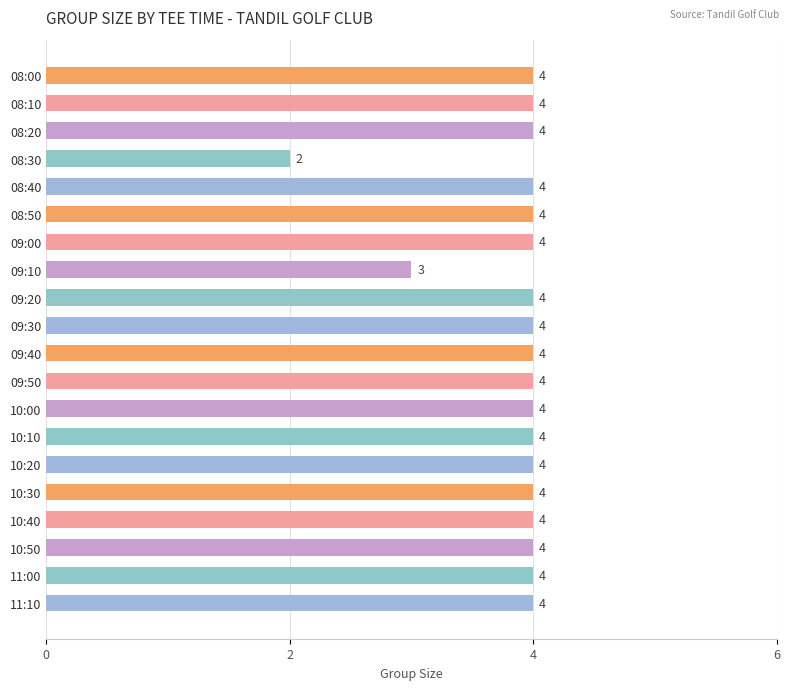

What is the ratio of the value at 10:10 to the value at 08:10?

1.0